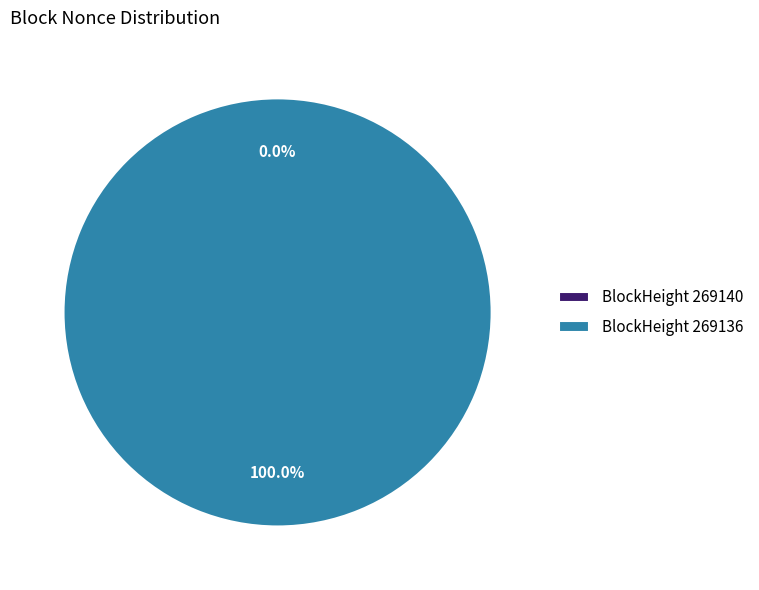

Is there any slice that represents more than half of the pie?

Yes